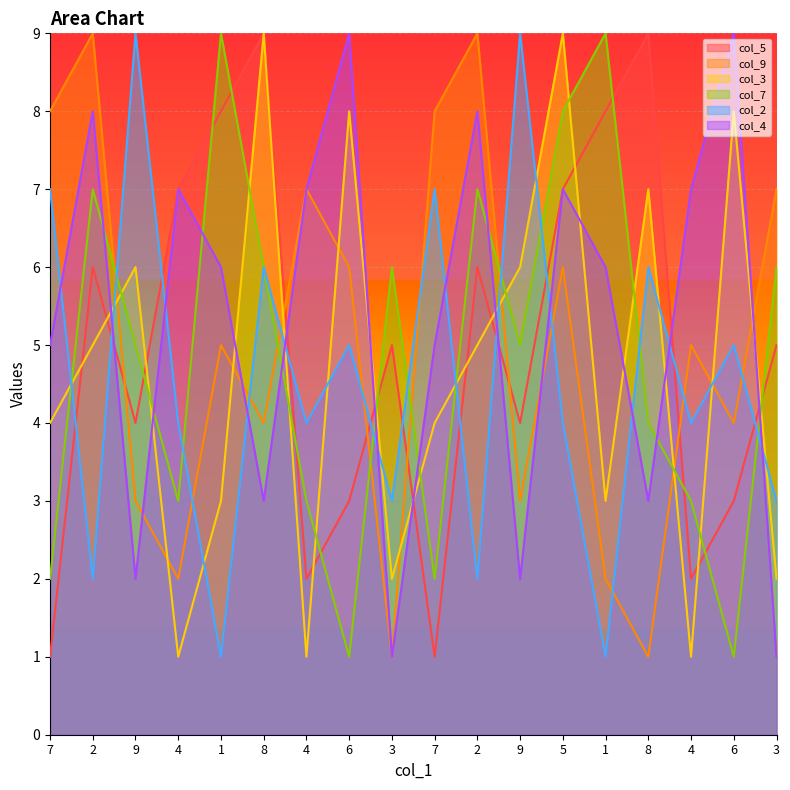

How many times do col_7 and col_3 cross each other?

15